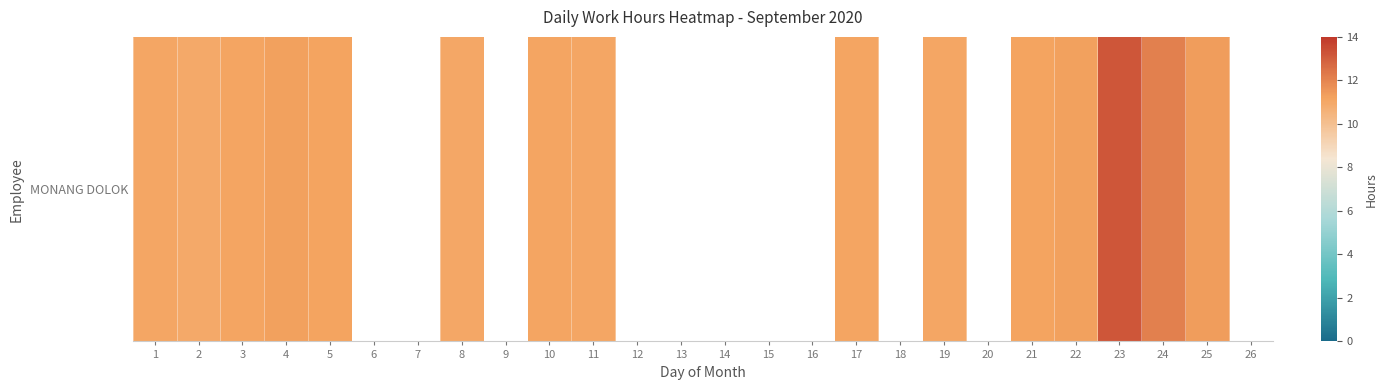

At which category does the chart reach its minimum across all series?

2